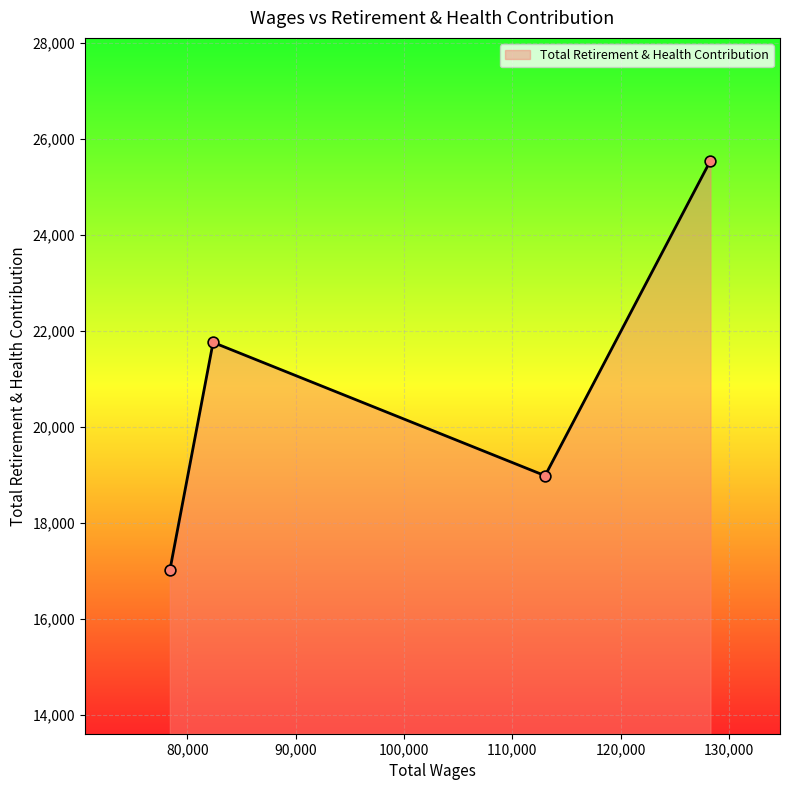

What is the difference between the second highest and second lowest values?

2776